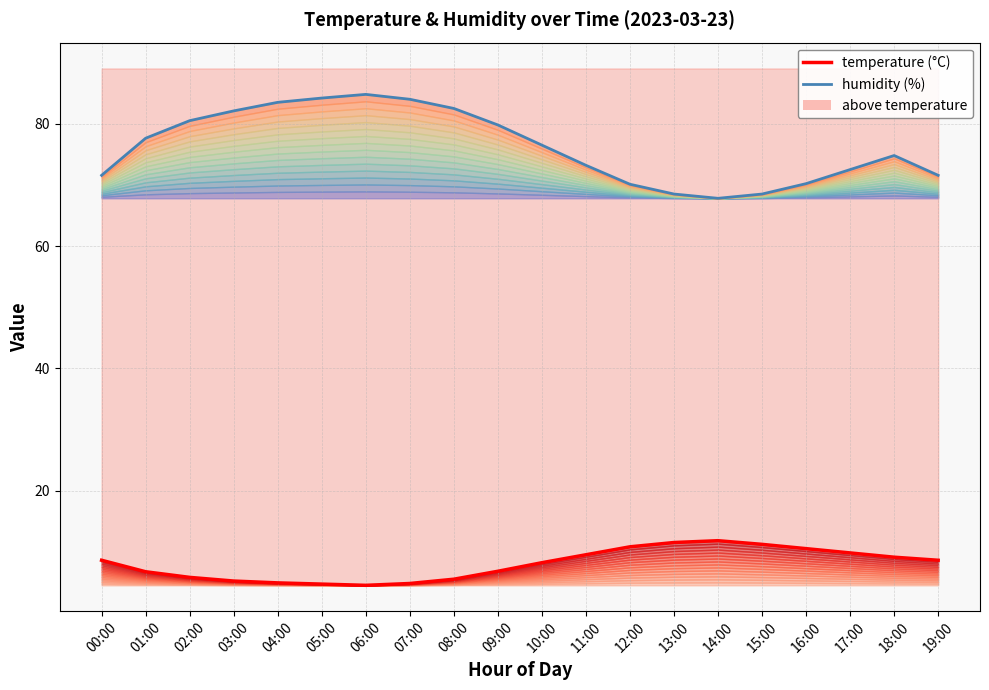

What is the average value of the humidity series?

76.2